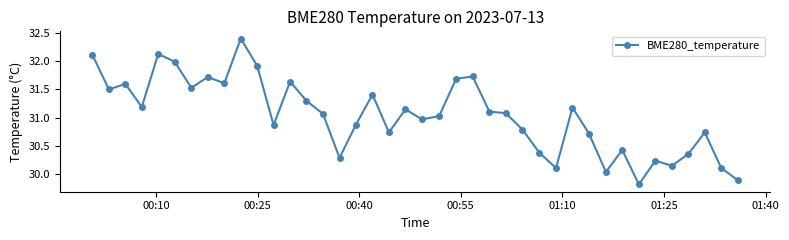

What is the difference between the second highest and minimum values?

2.3